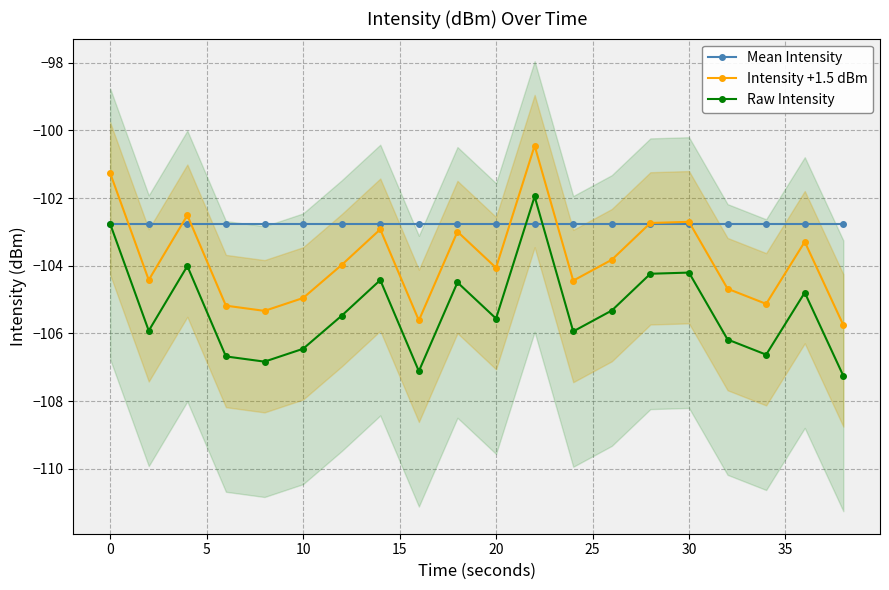

The value of Mean Intensity at 0 is -102.8. True or false?

True